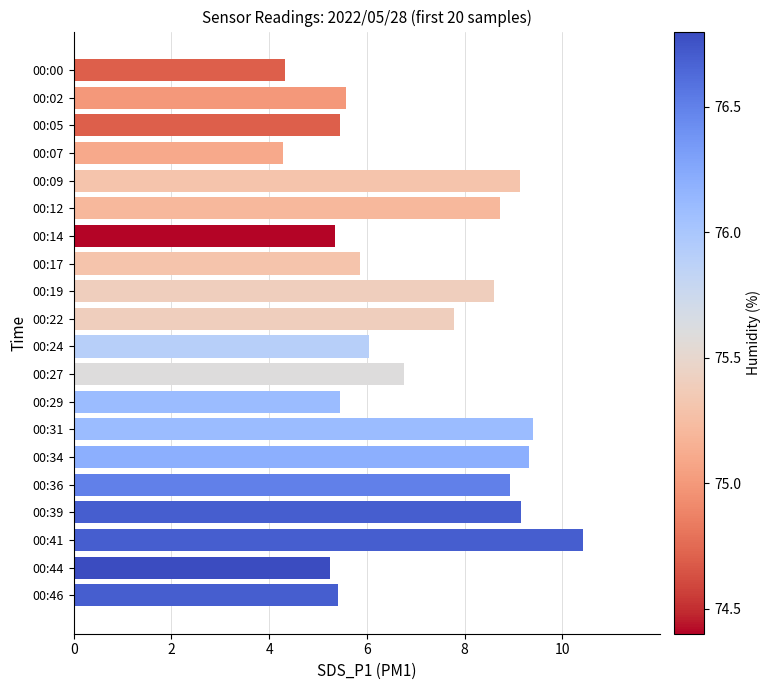

What is the maximum value shown in the chart?

10.4